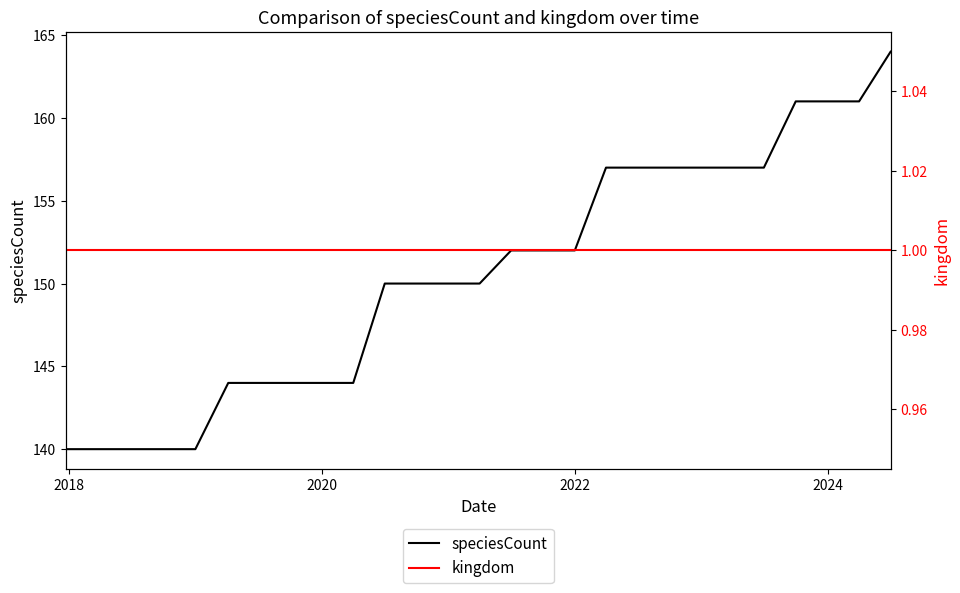

What is the minimum value for speciesCount?

140